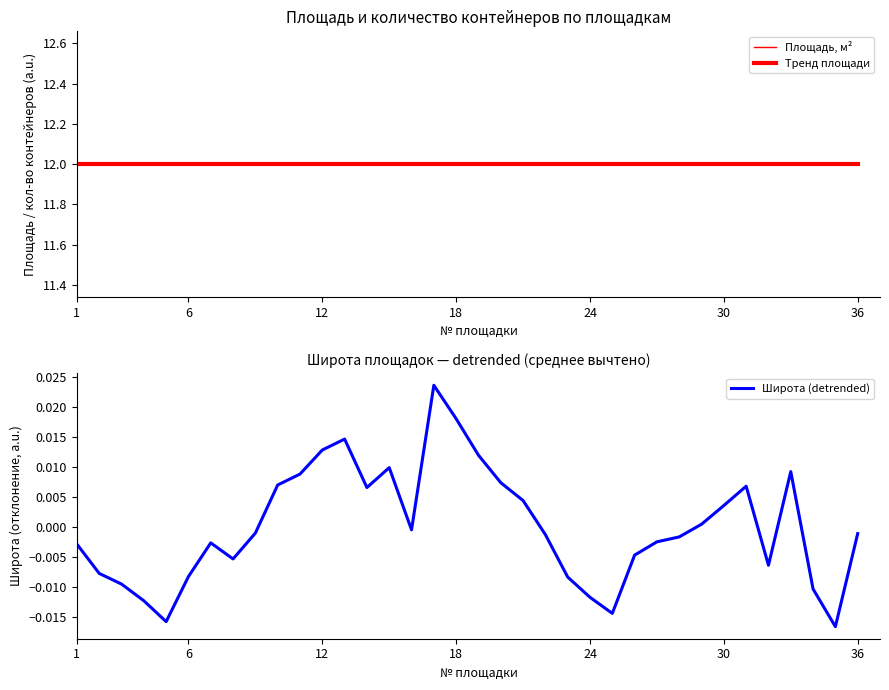

Does the chart display data point markers on the line(s)?

No